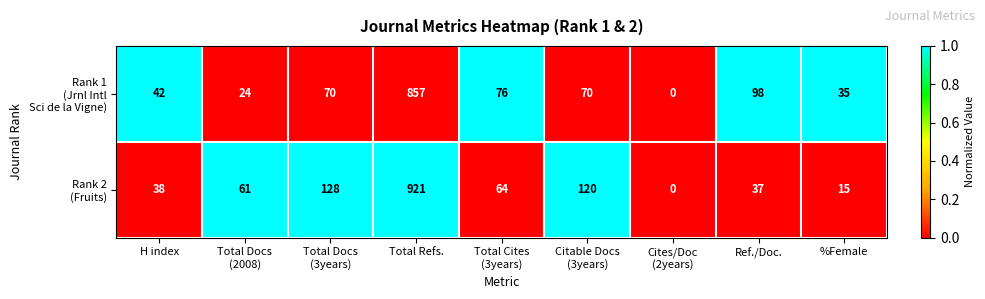

What is the spread (max minus min) of values at Ref./Doc.?

61